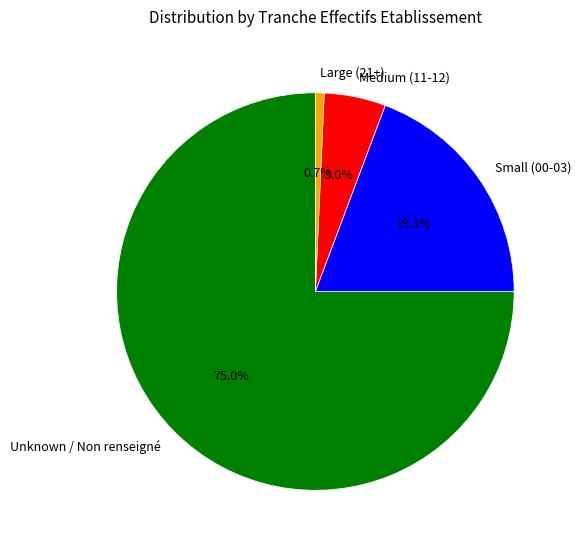

What is the ratio of the value at Unknown / Non renseigné to the value at Medium (11-12)?

15.0